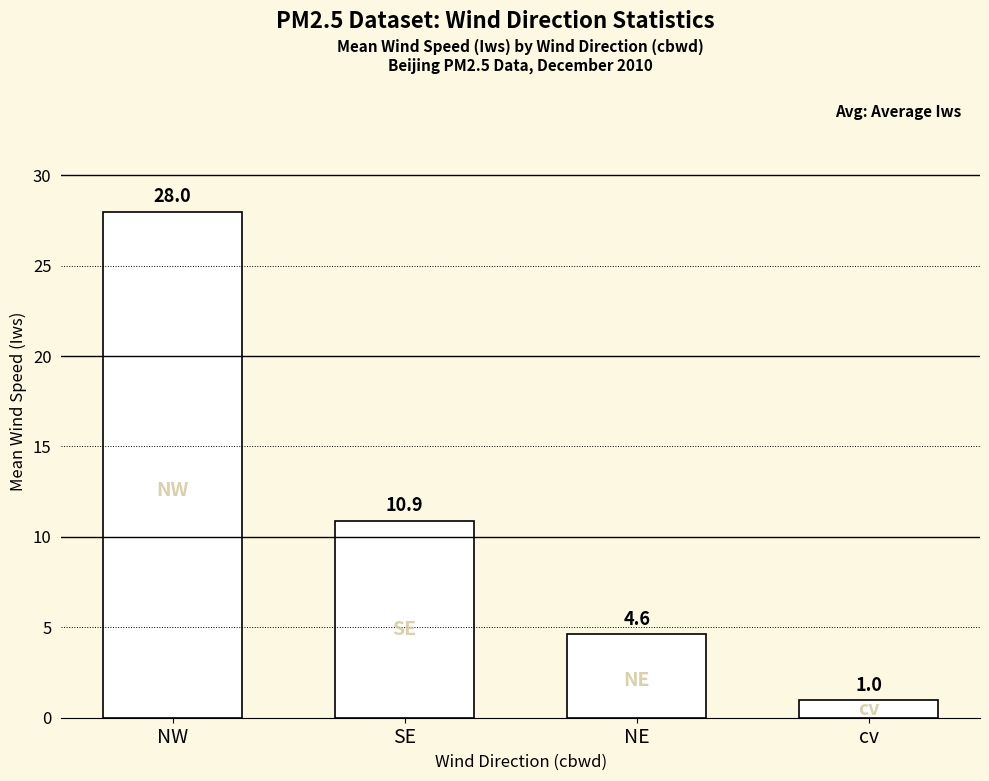

Which has a higher value, SE or NW?

NW